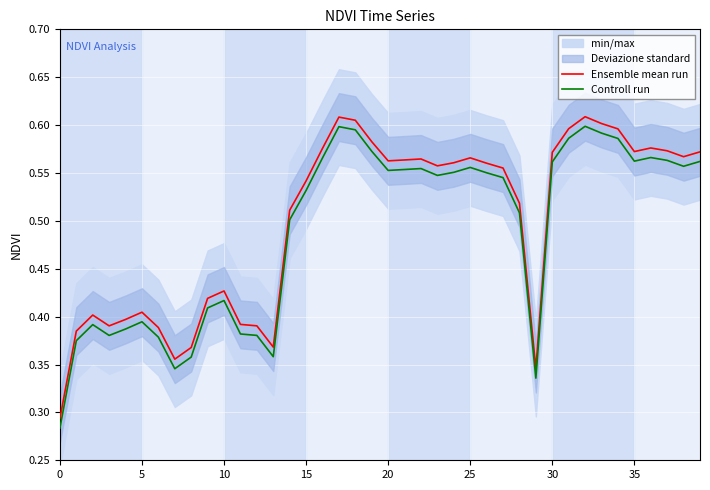

True or false: Ensemble mean run and Controll run intersect in this chart.

False